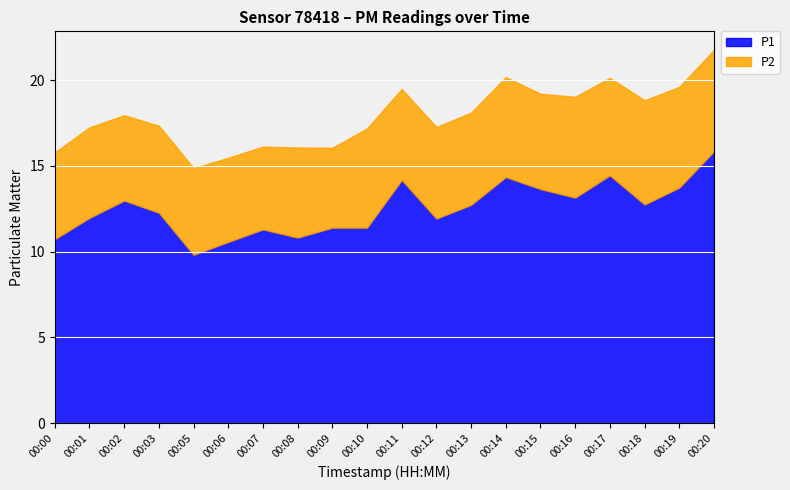

The value of P1 at 00:16 is 13.2. True or false?

True